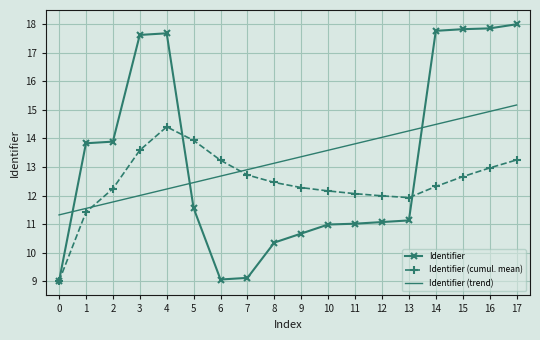

The value of Identifier (trend) at 14 is 23.8. True or false?

False